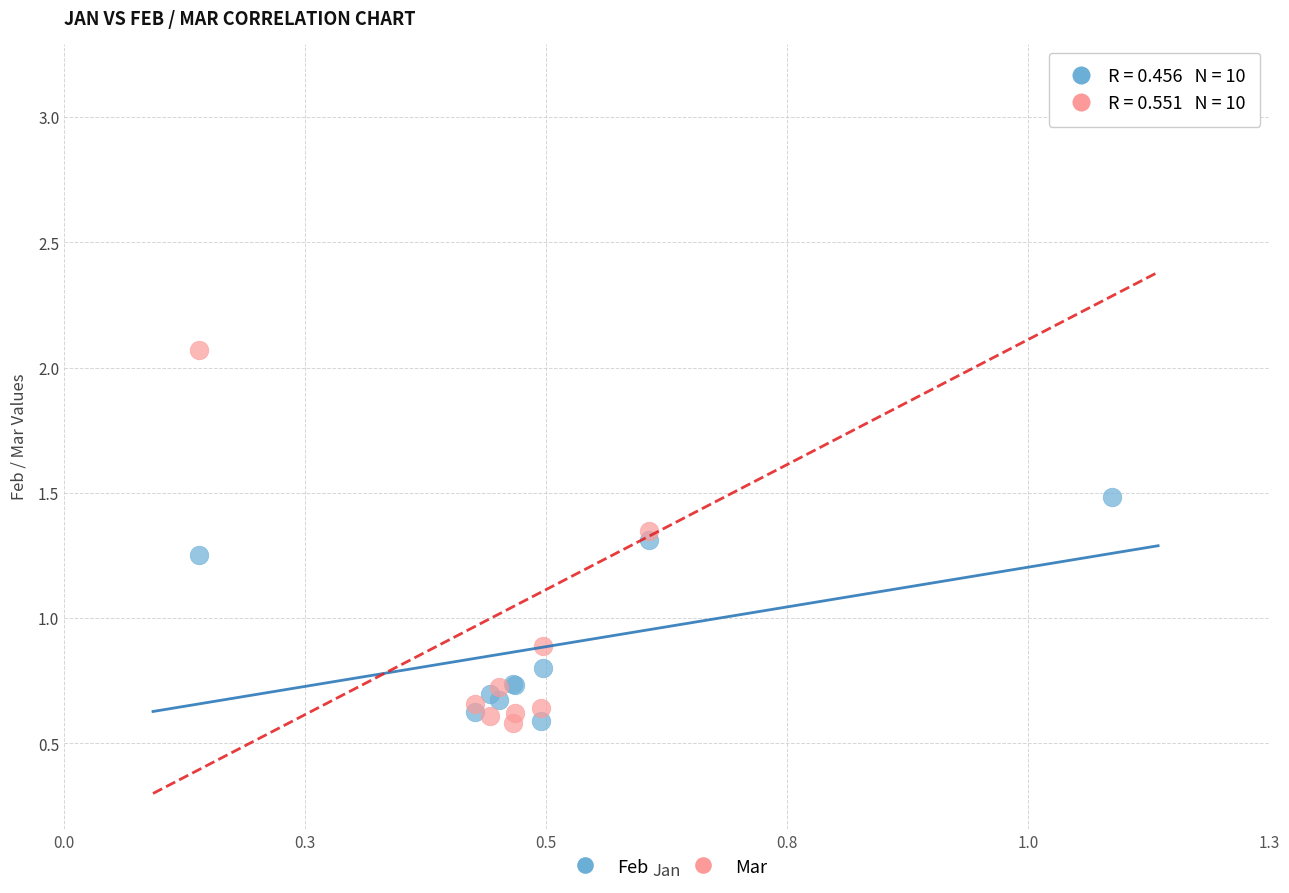

Which series reaches the maximum Y coordinate?

Mar